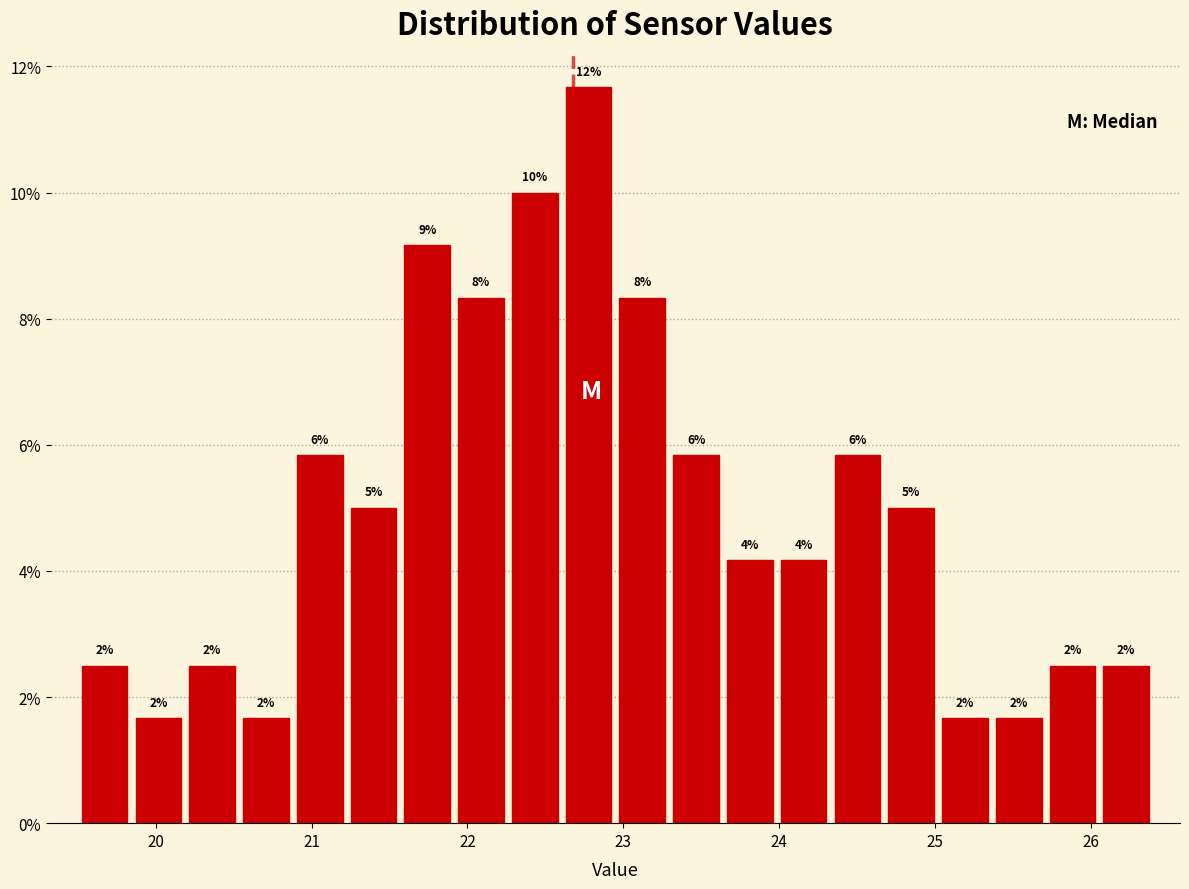

Around what value on the x-axis is the tallest bar? Give the approximate position of its centre, as read against the axis.

22.8